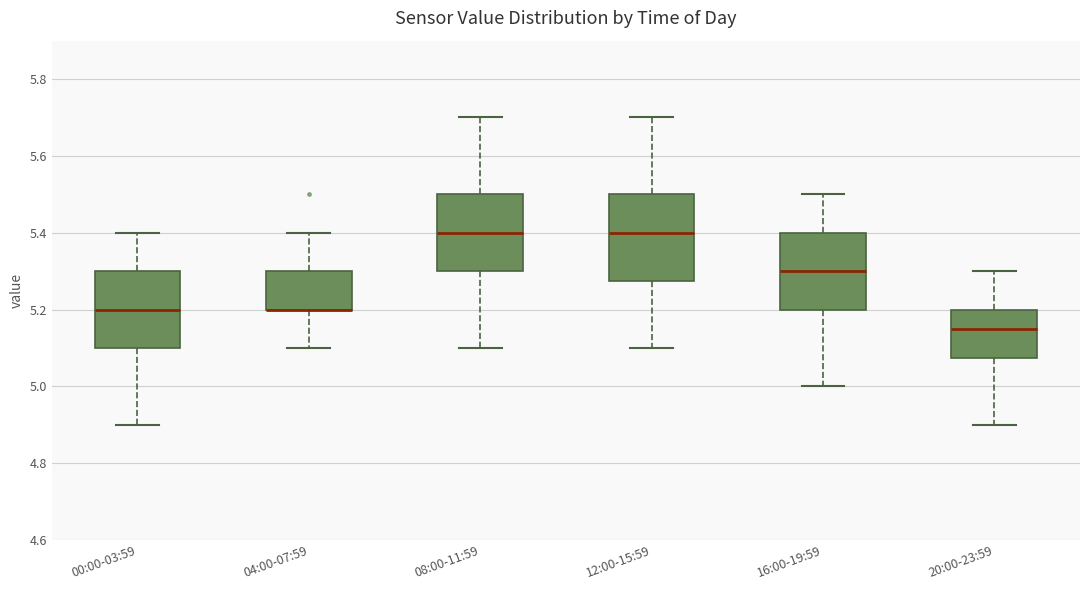

Reading left to right, read every box against the y-axis: the position of its median line, the range the box covers, and the ends of its whiskers. The values are not printed on the chart, so give them approximately, as read against the axis.

00:00-03:59: median 5.20, box 5.10 to 5.30, whiskers 4.90 to 5.40
04:00-07:59: median 5.20 (drawn on the box's lower edge), box 5.20 to 5.30, whiskers 5.10 to 5.40
08:00-11:59: median 5.40, box 5.30 to 5.50, whiskers 5.10 to 5.70
12:00-15:59: median 5.40, box 5.28 to 5.50, whiskers 5.10 to 5.70
16:00-19:59: median 5.30, box 5.20 to 5.40, whiskers 5.00 to 5.50
20:00-23:59: median 5.16, box 5.08 to 5.20, whiskers 4.90 to 5.30